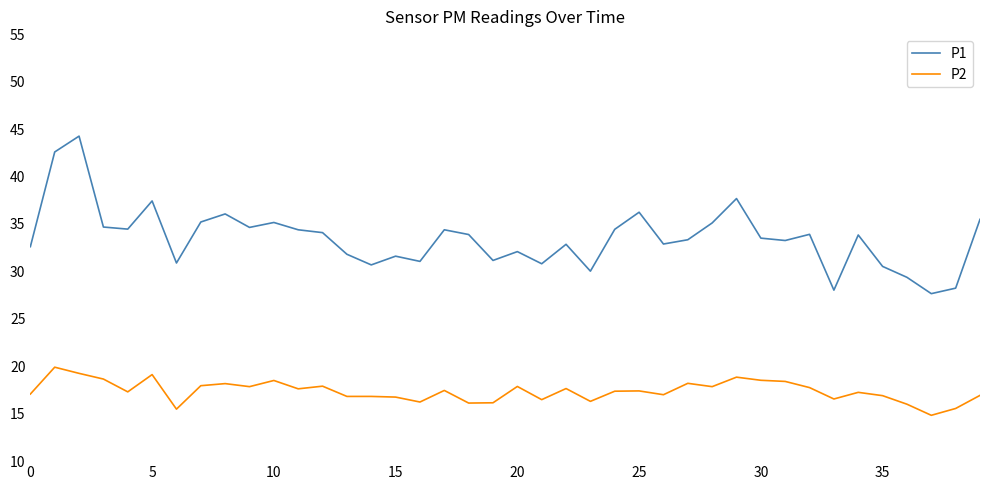

Which series has the largest total across all categories?

P1